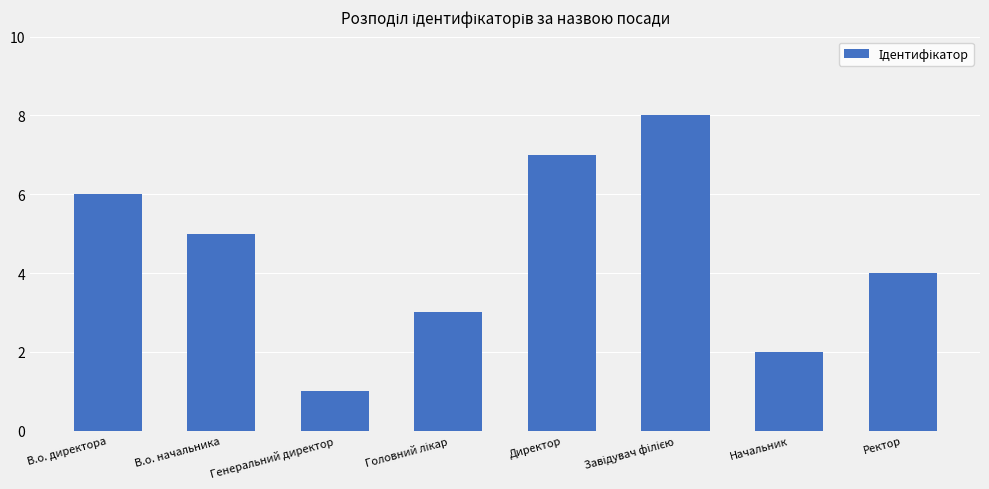

The value at Ректор is 1. True or false?

False